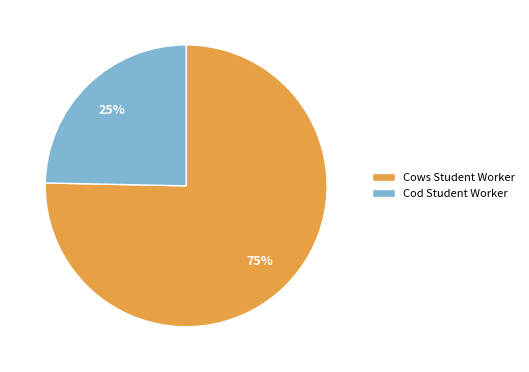

Between Cows Student Worker and Cod Student Worker, which is larger?

Cows Student Worker